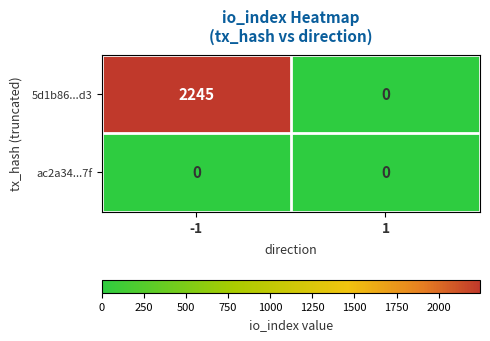

Count the number of categories in the chart.

2